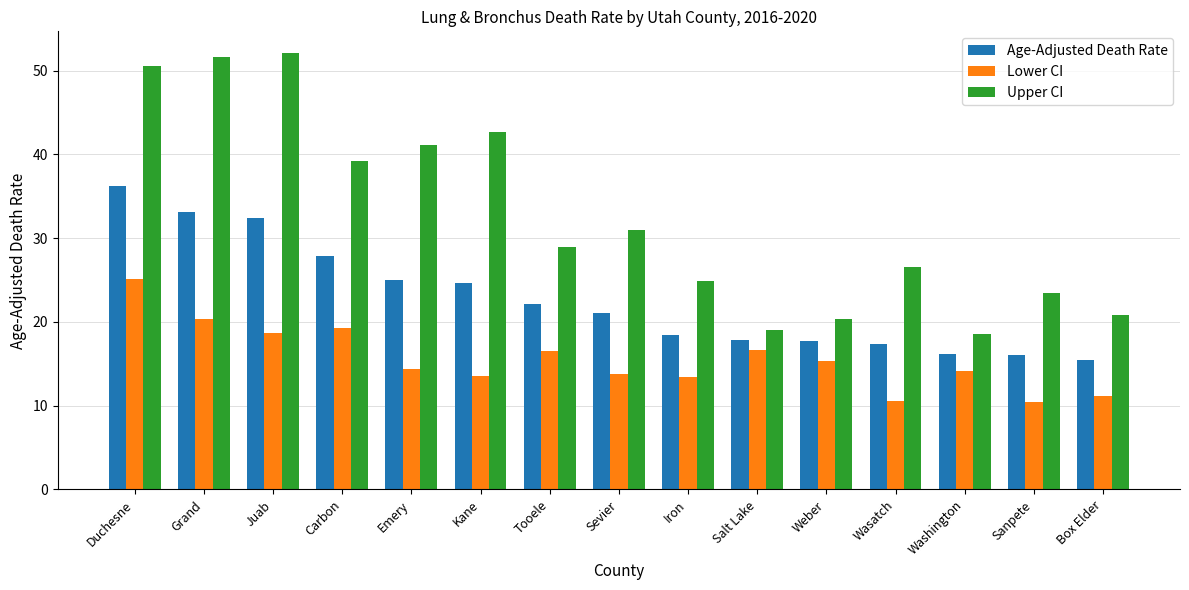

Which category has the highest value in the Lower CI series?

Duchesne